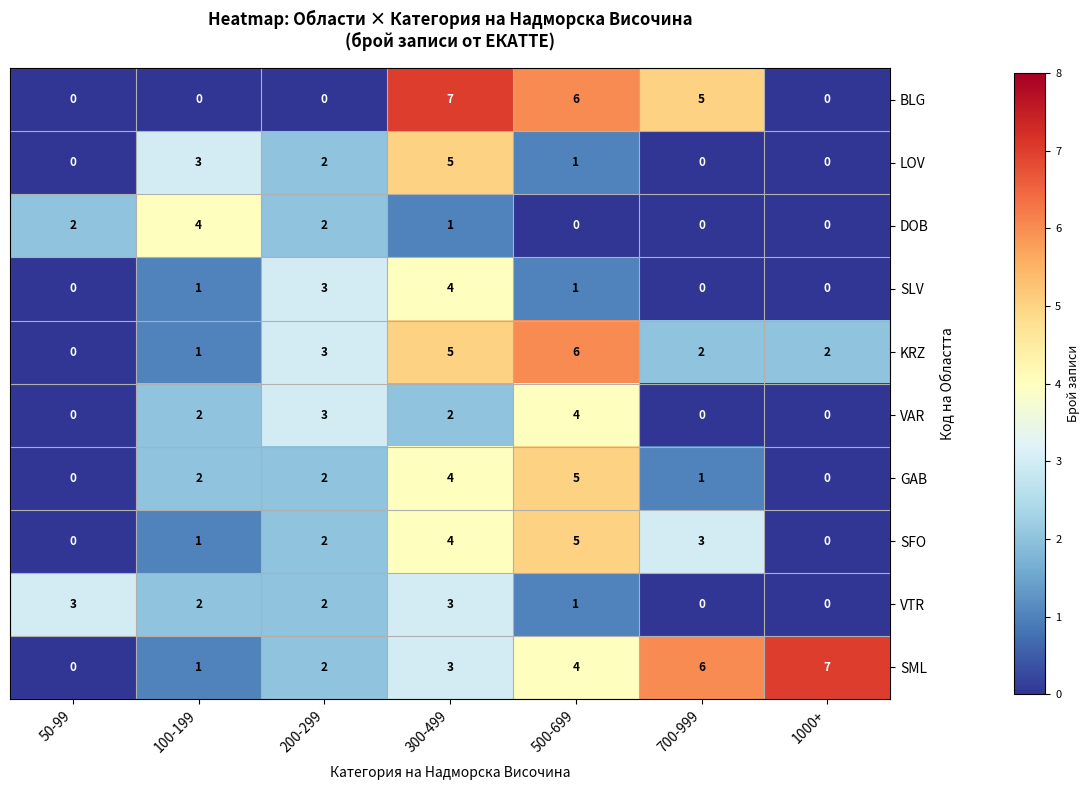

The BLG series shows -5 at 200-299. True or false?

False